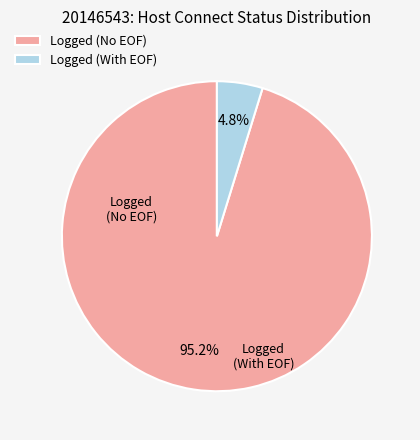

How many slices are in this pie chart?

2